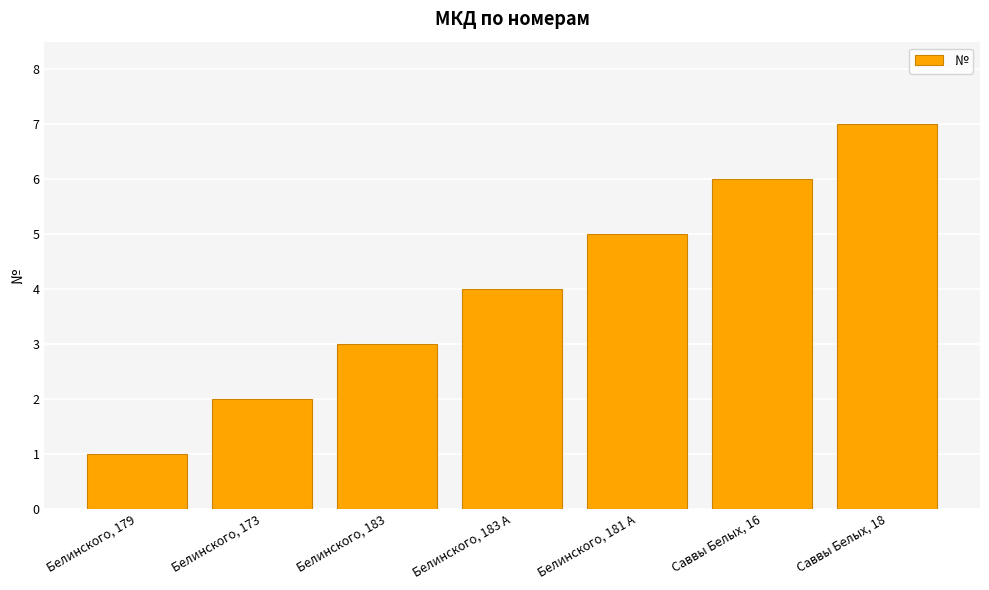

Are the bars grouped side by side (vs. stacked)?

No